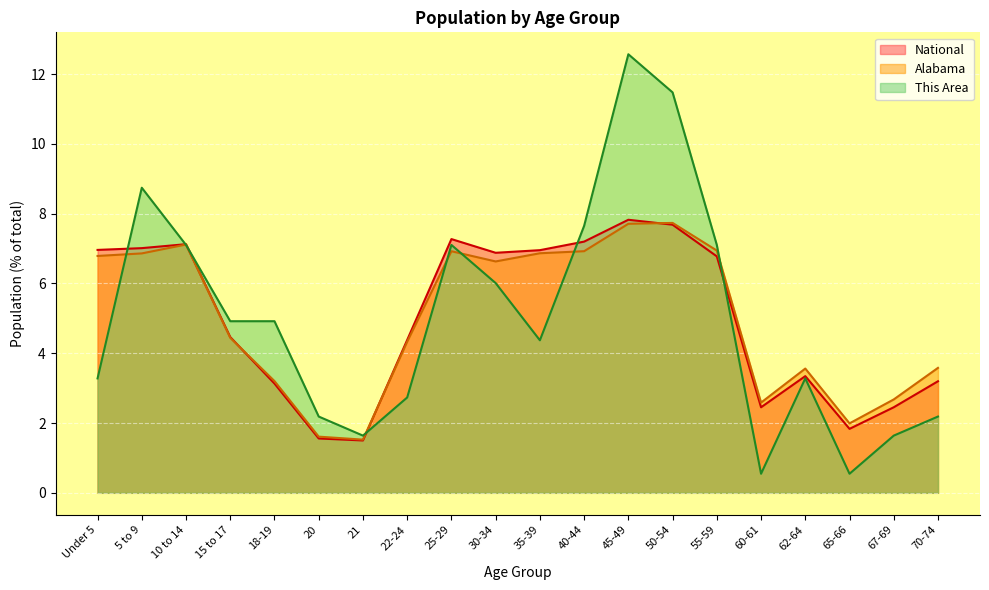

What is the difference between the maximum and minimum values in the Alabama series?

6.2